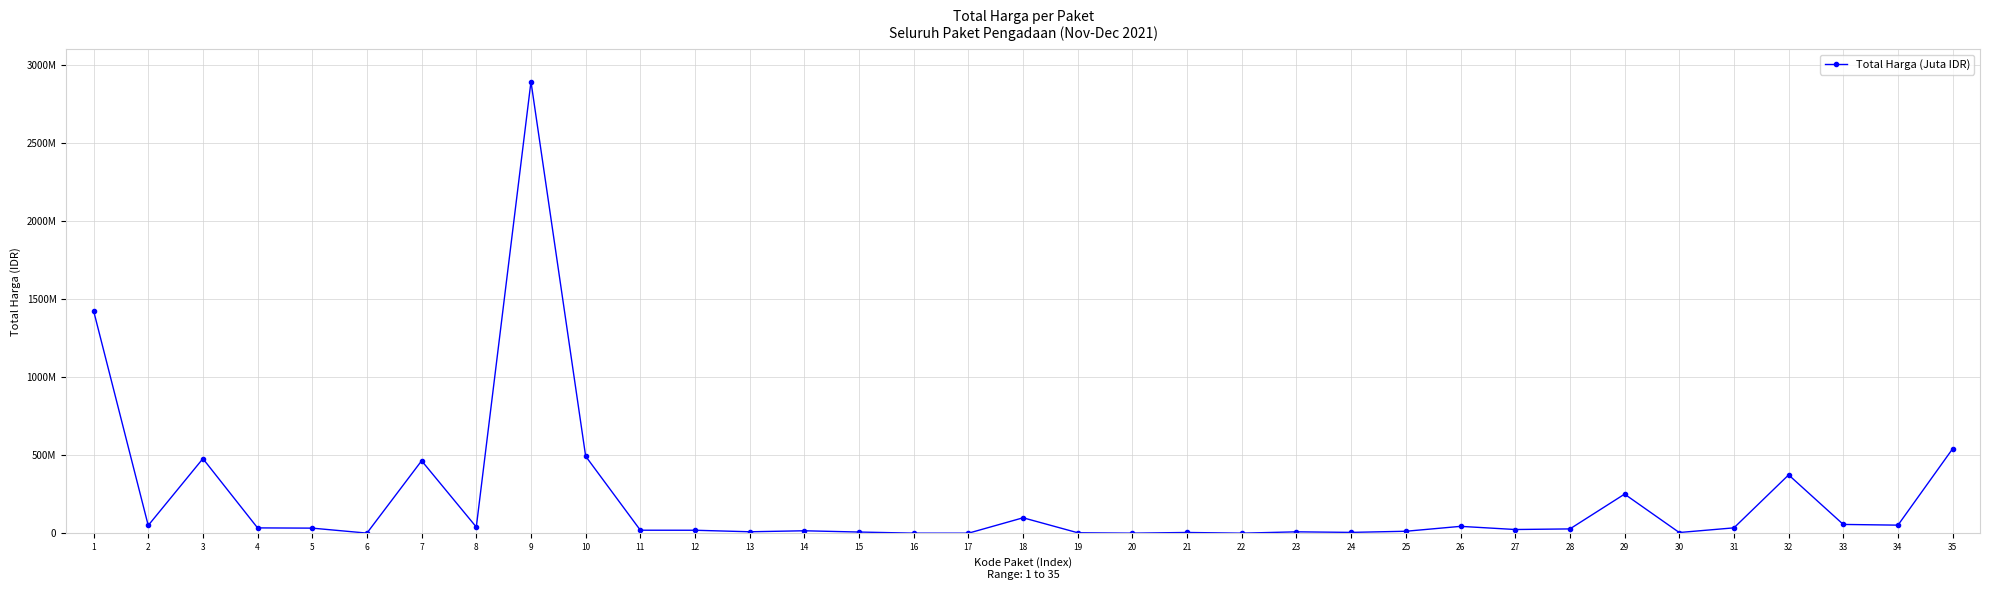

The value at 1 is 2088533984. True or false?

False